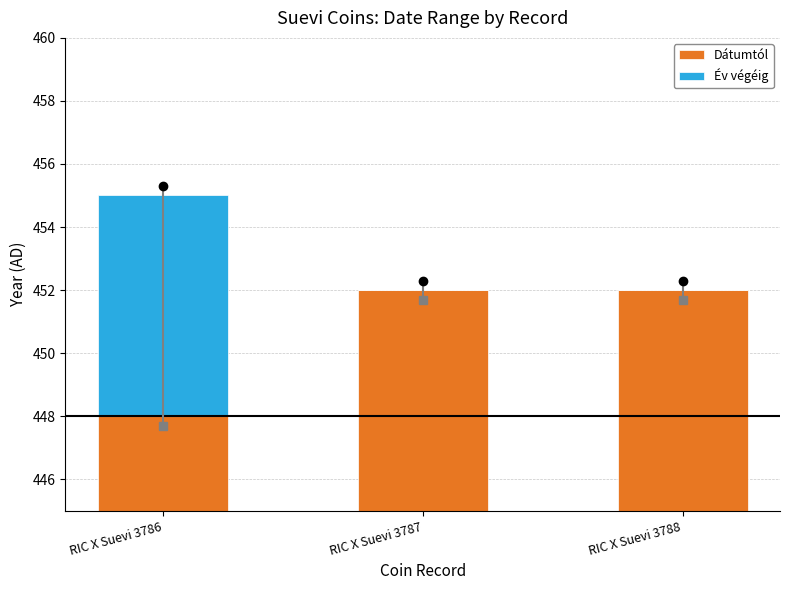

Reading right to left, what are all the values shown in this chart?

Dátumtól: 452	452	448
Év végéig: 0	0	7